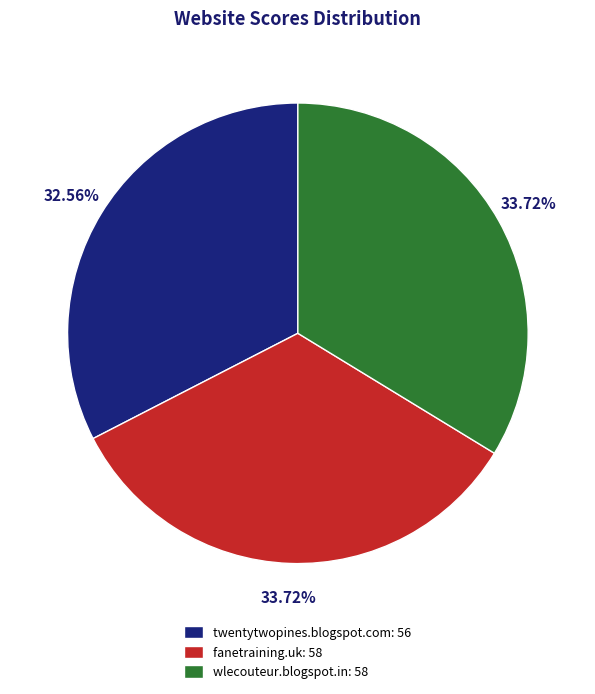

Does twentytwopines.blogspot.com account for over 50% of the chart?

No